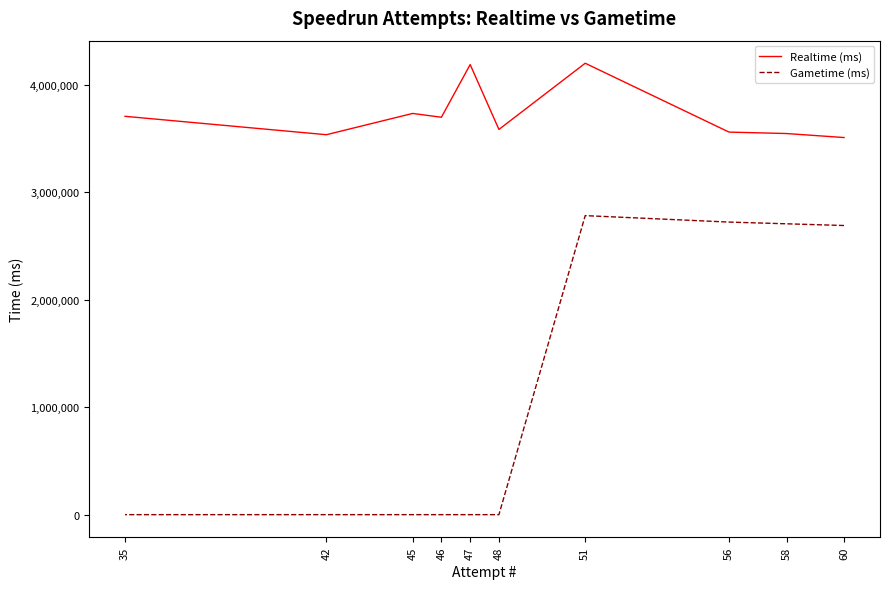

What are all the series names shown in the legend?

Realtime (ms), Gametime (ms)